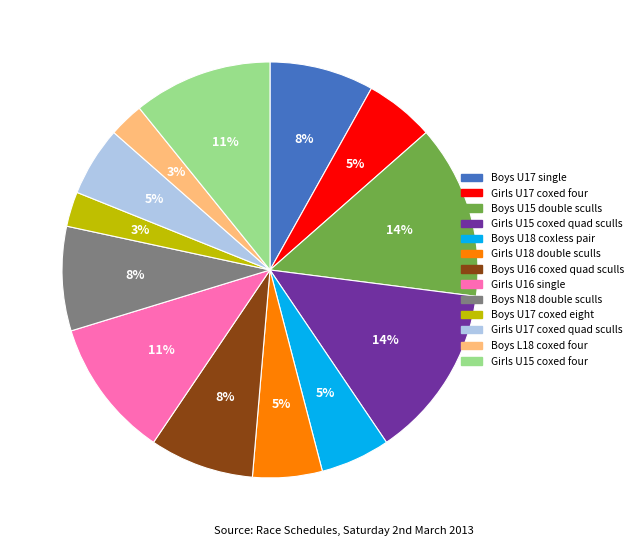

To the nearest percent, what portion does Boys U18 coxless pair represent?

5%